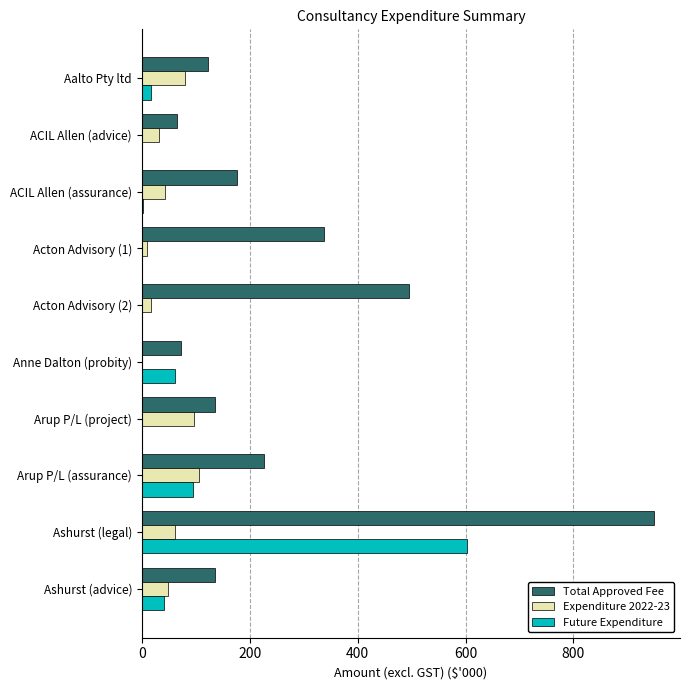

Where is Future Expenditure nearest to the value 301?

Arup P/L (assurance)